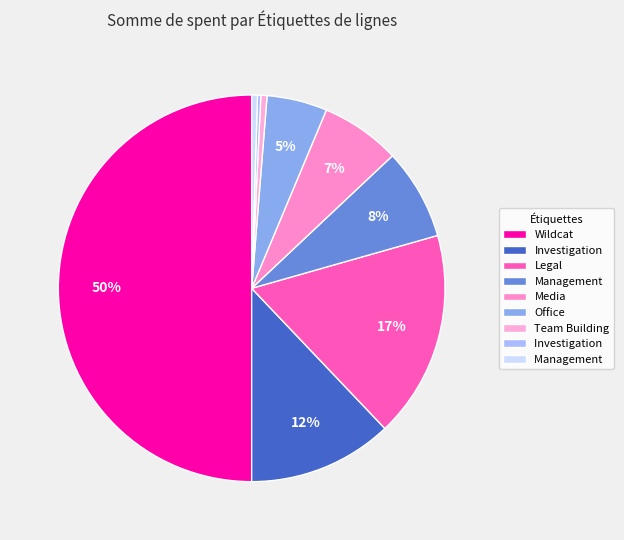

Count the number of slices in the pie.

9